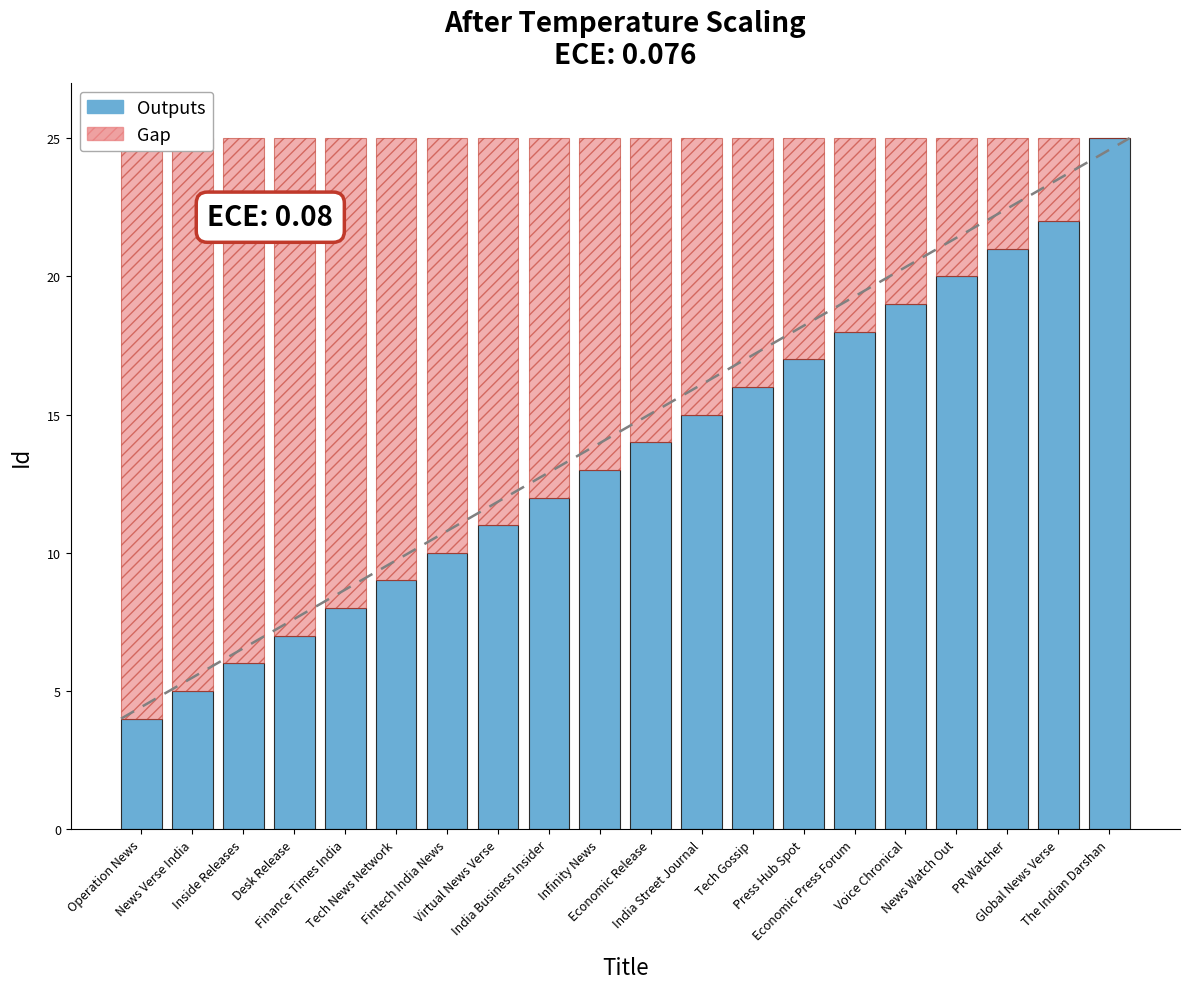

How many bars are there in each group?

2